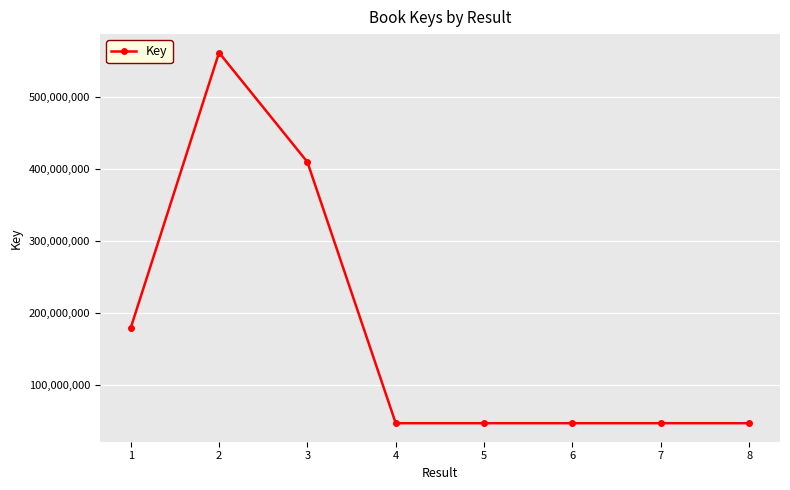

Where is the first local maximum?

2